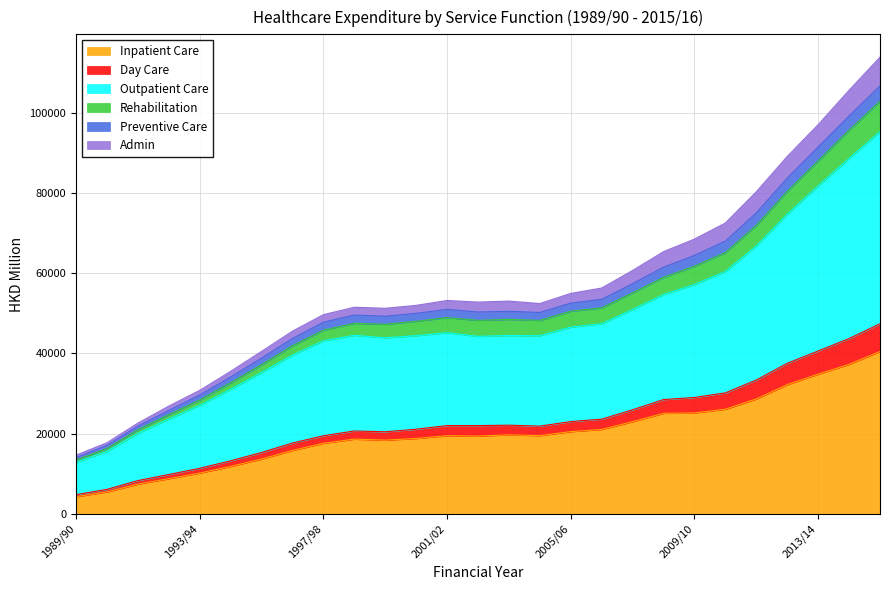

What is the label of the 17th point from the right?

1999/00